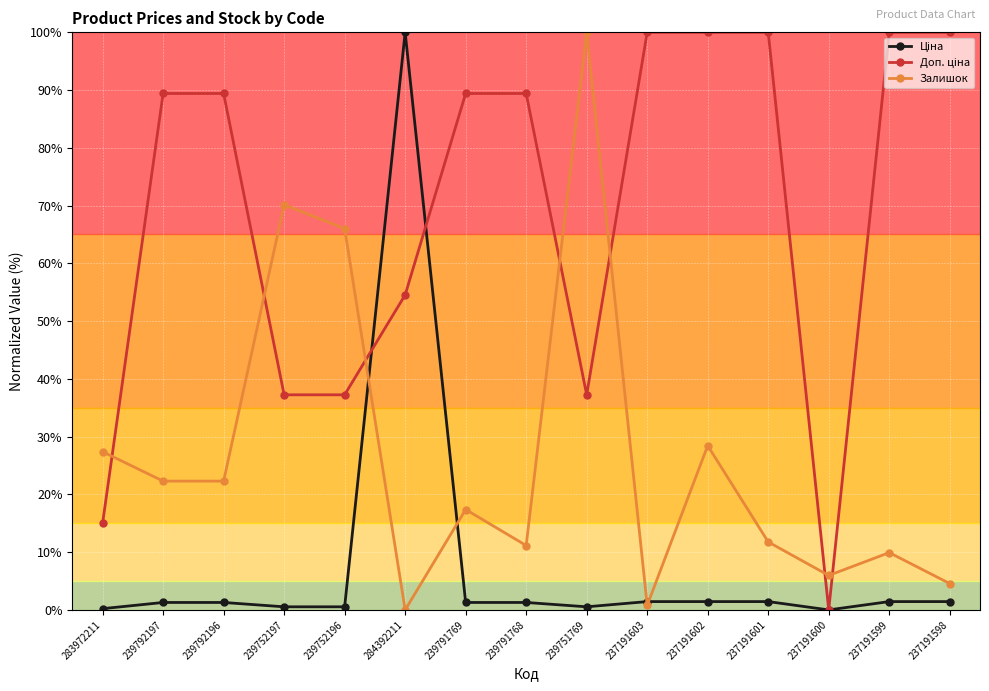

Count the number of categories in the chart.

15